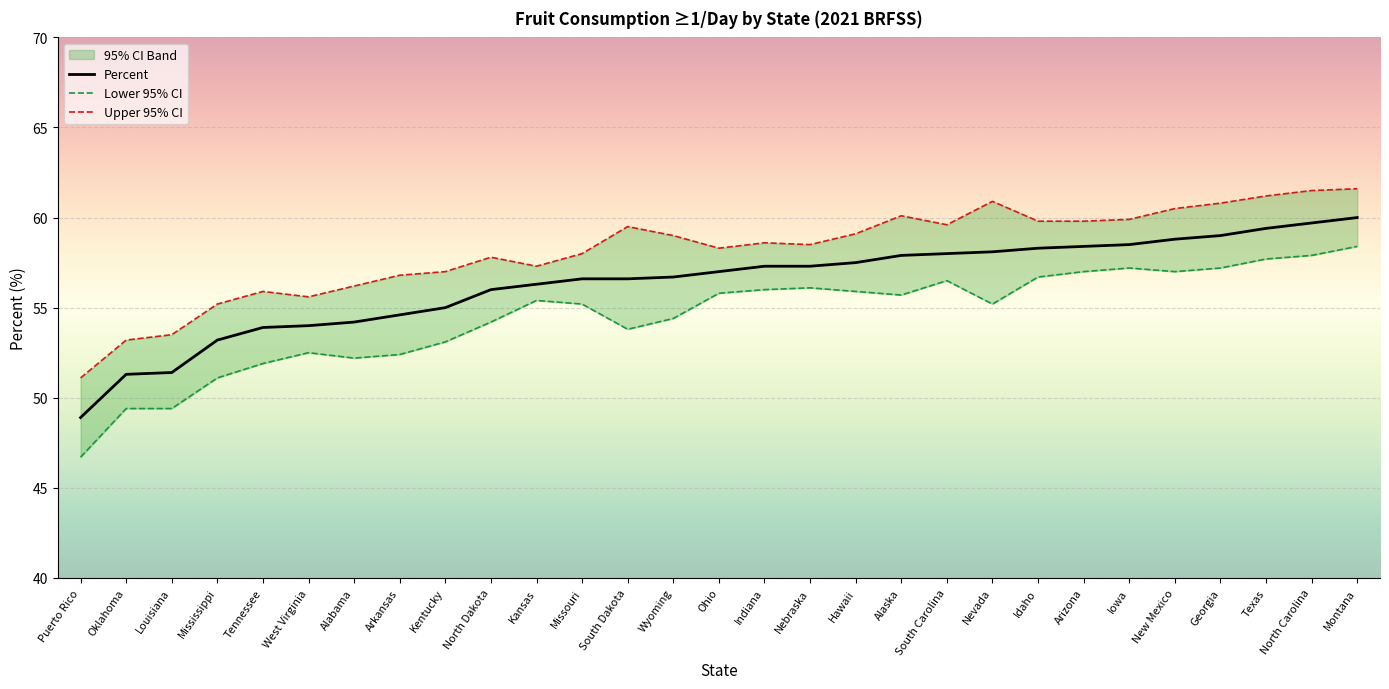

What is the label of the 3rd point from the left?

Louisiana